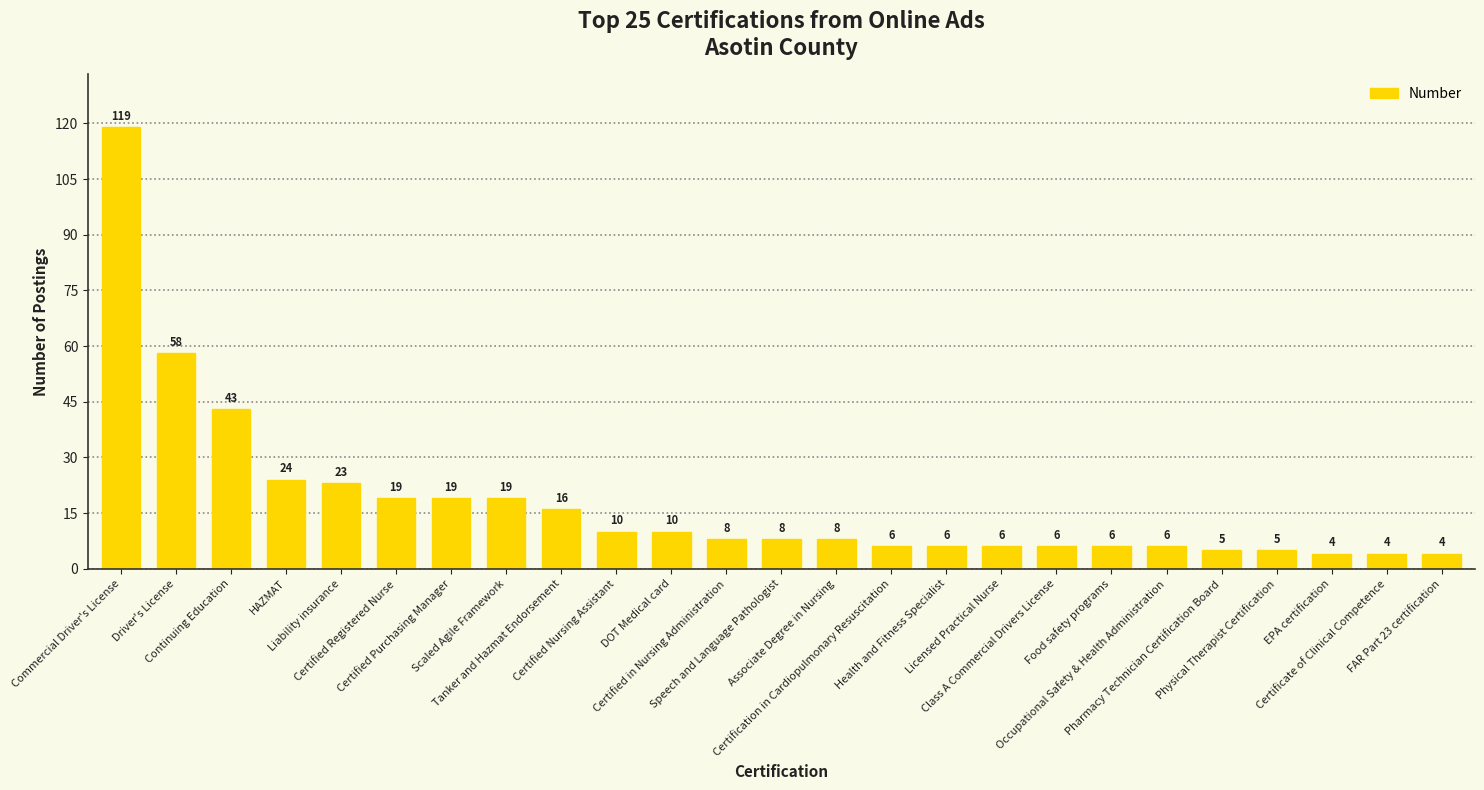

What is the sum of the values at Occupational Safety & Health Administration and Certified Registered Nurse?

25